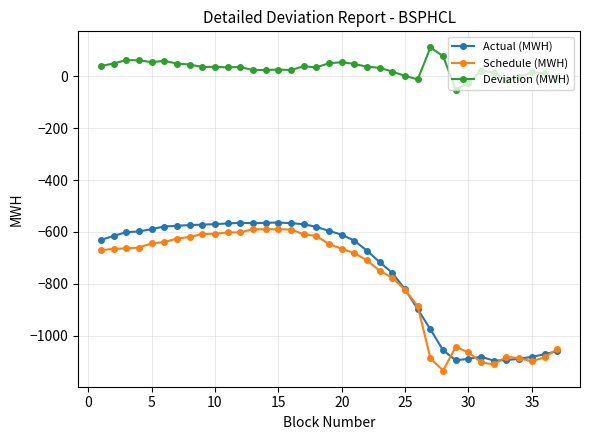

What is the sum of all Actual (MWH) values?

-27943.3